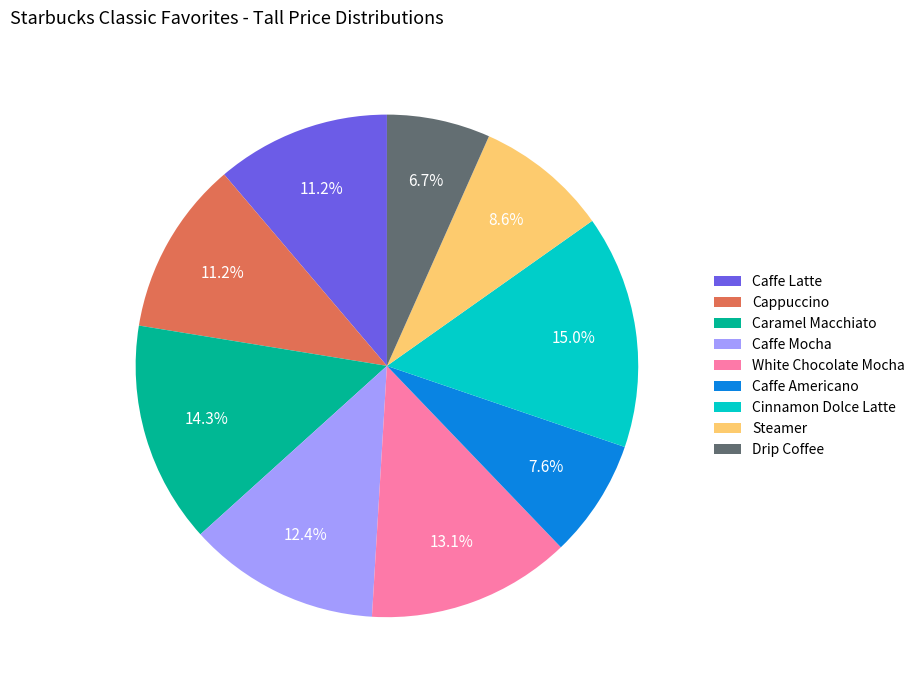

To the nearest percent, what percentage of the pie is Caffe Mocha?

12%